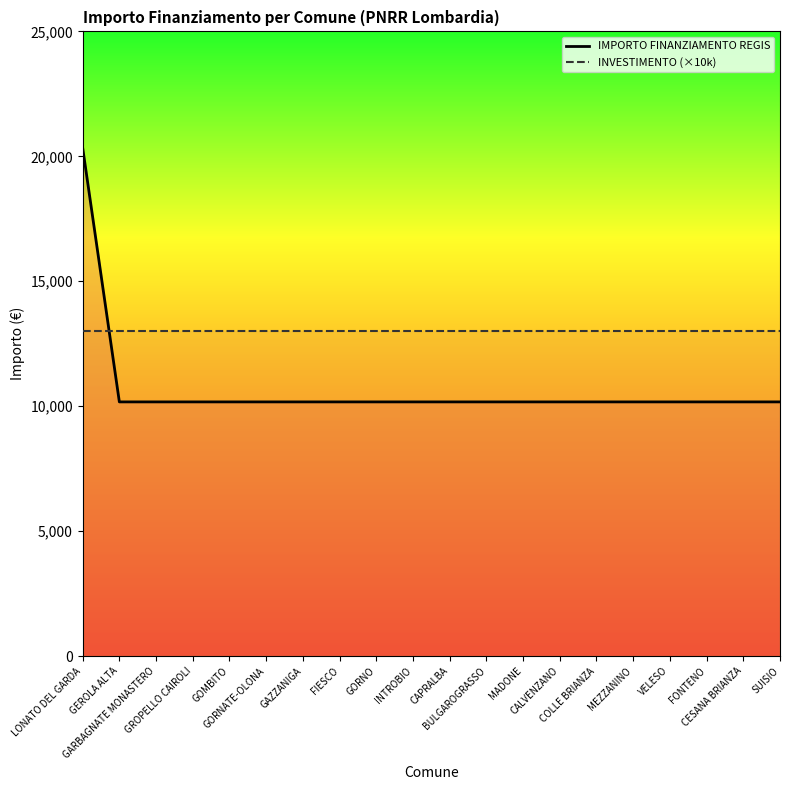

Which series has the largest range (max minus min)?

IMPORTO FINANZIAMENTO REGIS